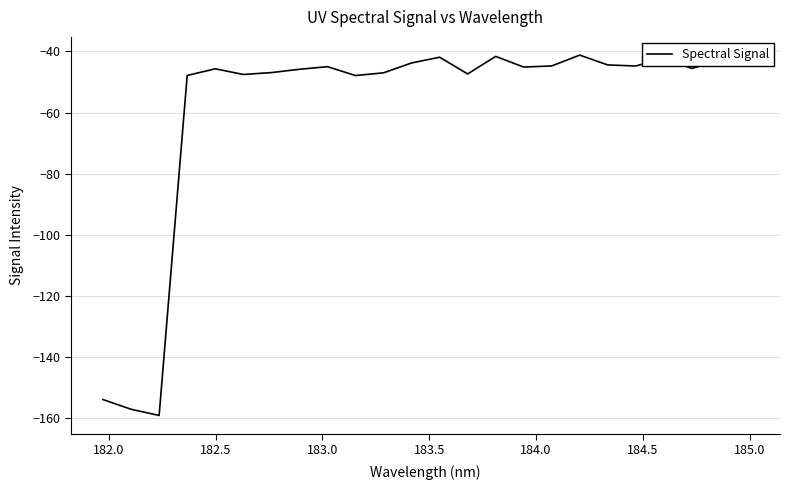

What is the difference between the maximum and minimum values?

118.1